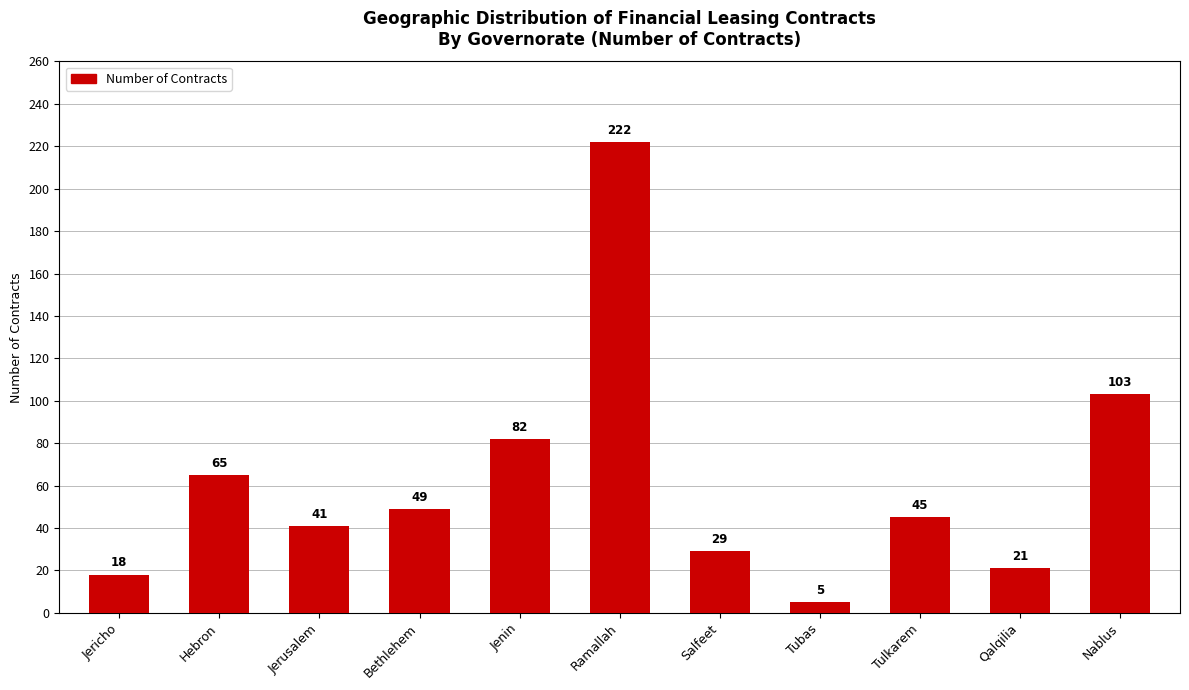

What is the greatest value displayed?

222